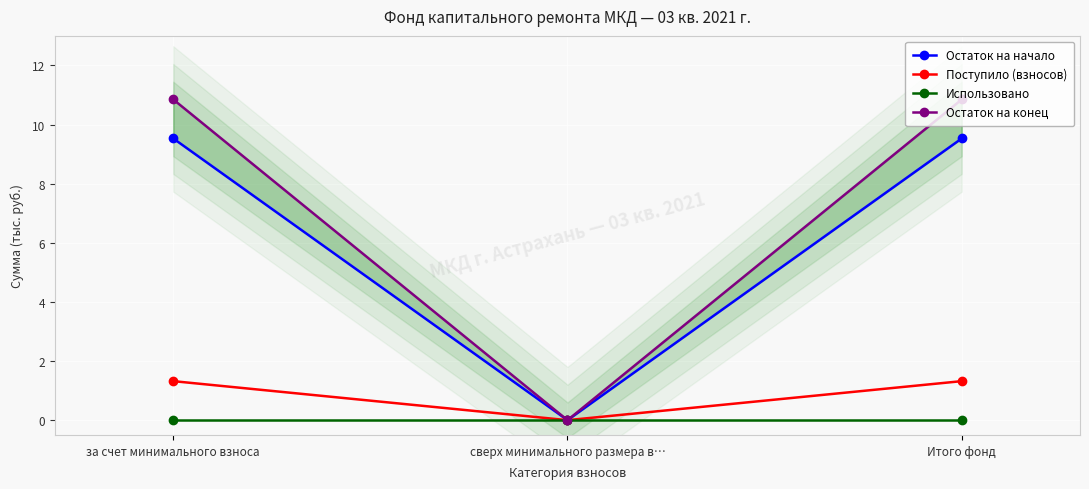

Count the number of categories in the chart.

3